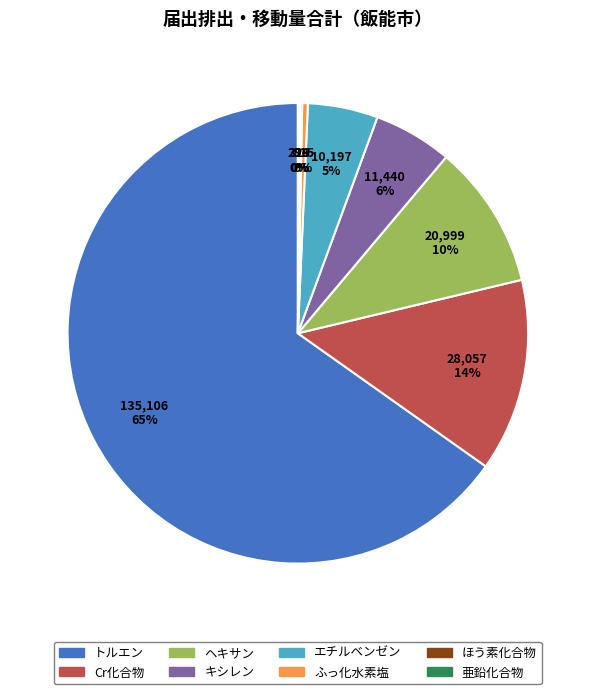

Is there a majority slice in this chart?

Yes